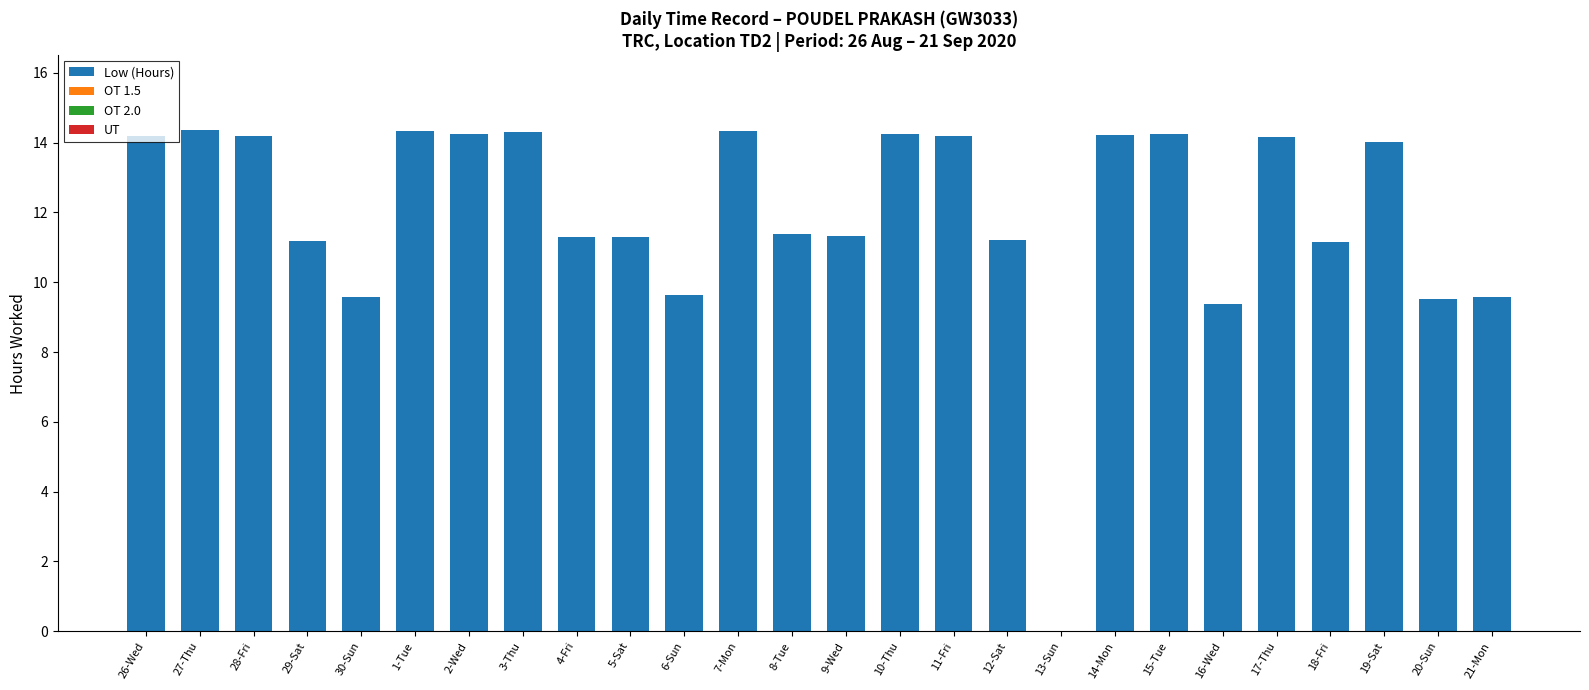

Are the bars horizontal?

No